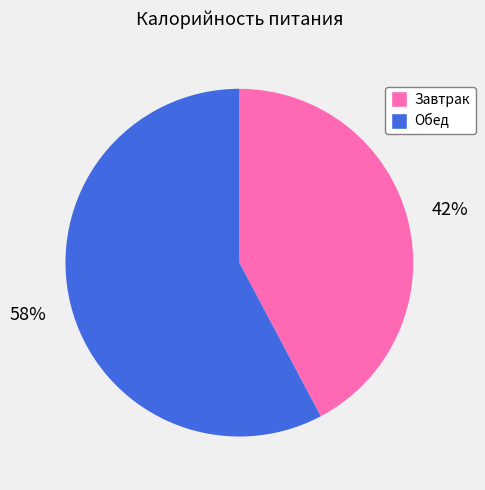

Which slice is the largest?

Обед